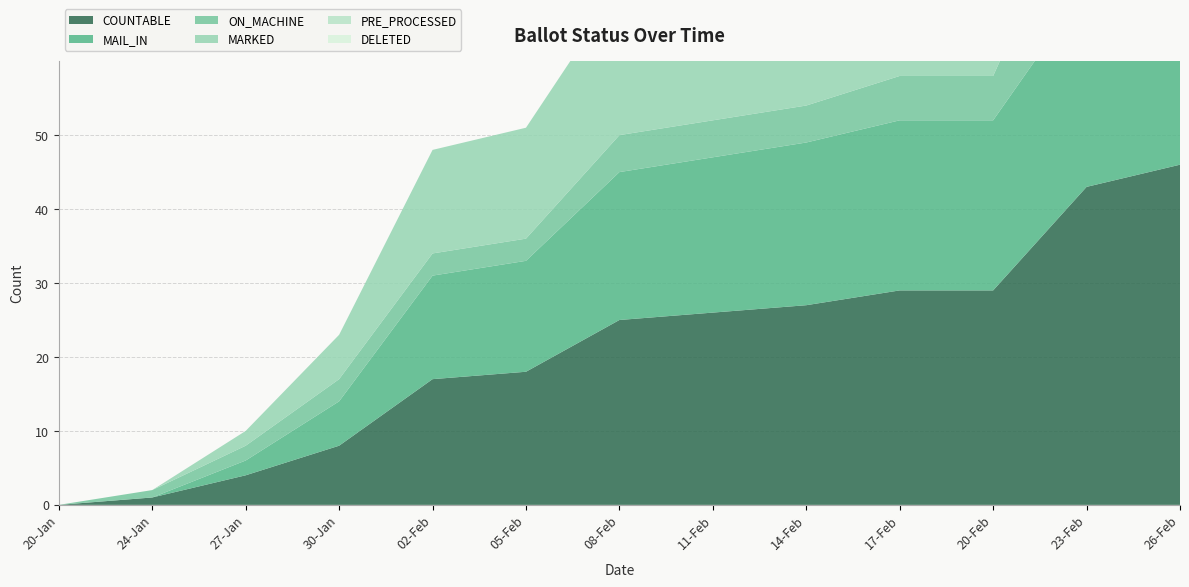

Reading right to left, extract all data points from this chart.

COUNTABLE: 26-Feb=46	23-Feb=43	20-Feb=29	17-Feb=29	14-Feb=27	11-Feb=26	08-Feb=25	05-Feb=18	02-Feb=17	30-Jan=8	27-Jan=4	24-Jan=1	20-Jan=0
MAIL_IN: 26-Feb=29	23-Feb=27	20-Feb=23	17-Feb=23	14-Feb=22	11-Feb=21	08-Feb=20	05-Feb=15	02-Feb=14	30-Jan=6	27-Jan=2	24-Jan=0	20-Jan=0
ON_MACHINE: 26-Feb=17	23-Feb=16	20-Feb=6	17-Feb=6	14-Feb=5	11-Feb=5	08-Feb=5	05-Feb=3	02-Feb=3	30-Jan=3	27-Jan=2	24-Jan=1	20-Jan=0
MARKED: 26-Feb=29	23-Feb=27	20-Feb=23	17-Feb=23	14-Feb=22	11-Feb=21	08-Feb=20	05-Feb=15	02-Feb=14	30-Jan=6	27-Jan=2	24-Jan=0	20-Jan=0
PRE_PROCESSED: 26-Feb=0	23-Feb=0	20-Feb=0	17-Feb=0	14-Feb=0	11-Feb=0	08-Feb=0	05-Feb=0	02-Feb=0	30-Jan=0	27-Jan=0	24-Jan=0	20-Jan=0
DELETED: 26-Feb=0	23-Feb=0	20-Feb=0	17-Feb=0	14-Feb=0	11-Feb=0	08-Feb=0	05-Feb=0	02-Feb=0	30-Jan=0	27-Jan=0	24-Jan=0	20-Jan=0